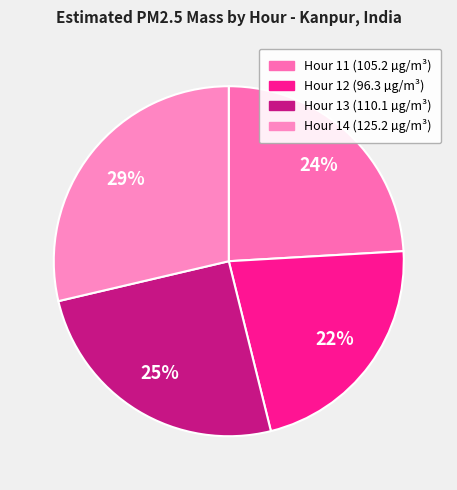

To the nearest percent, what portion does Hour 14 represent?

29%